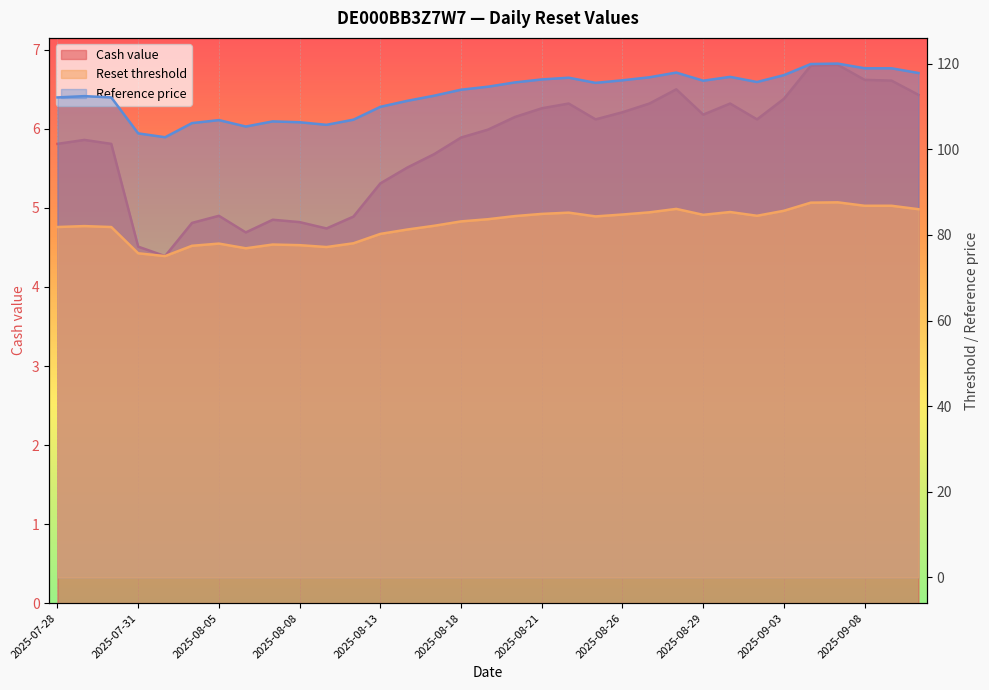

At which label is Cash value closest to 5?

2025-08-05